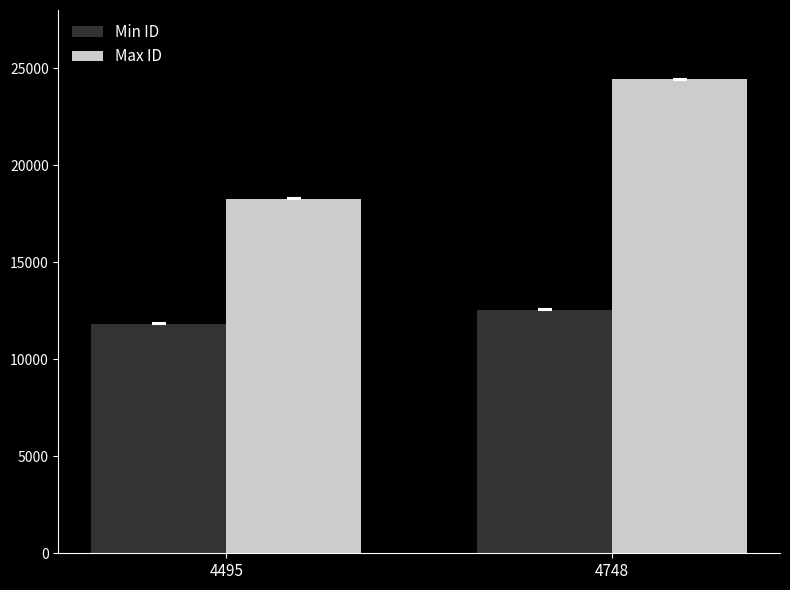

What is the minimum value for Max ID?

18284